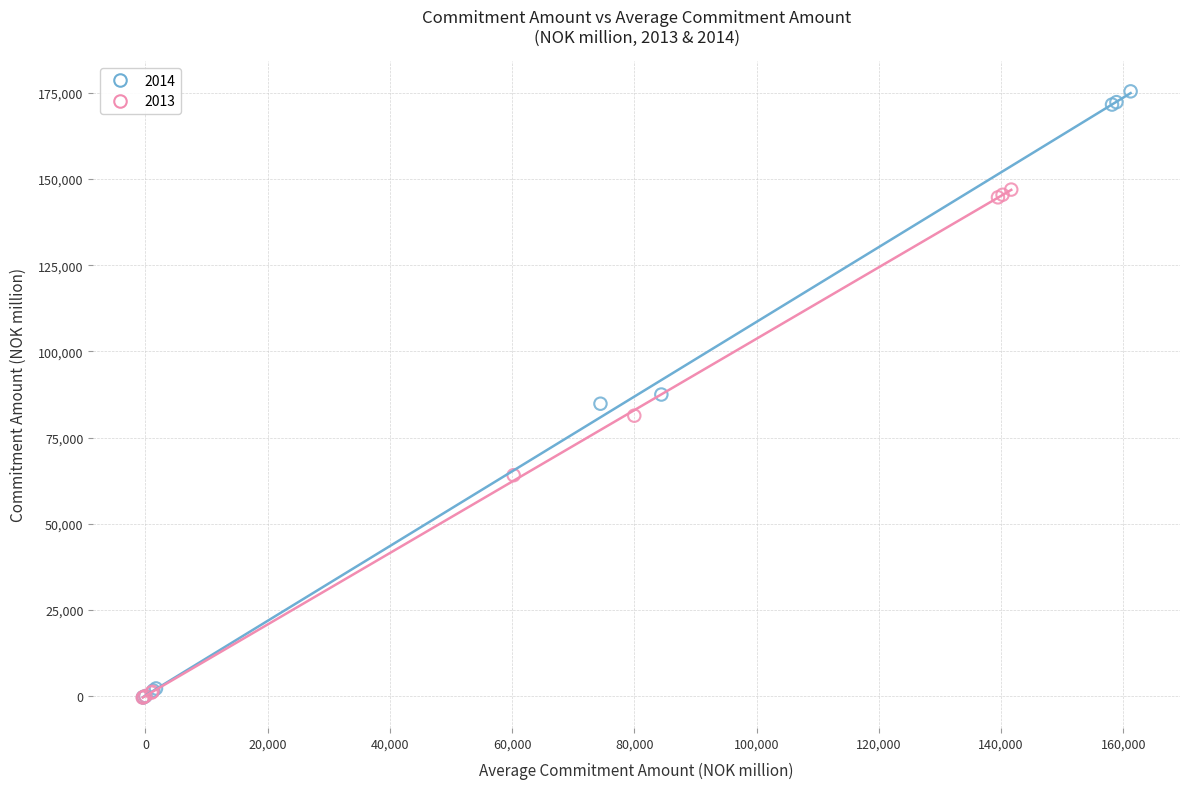

Which series has the largest Y range (max minus min)?

2014